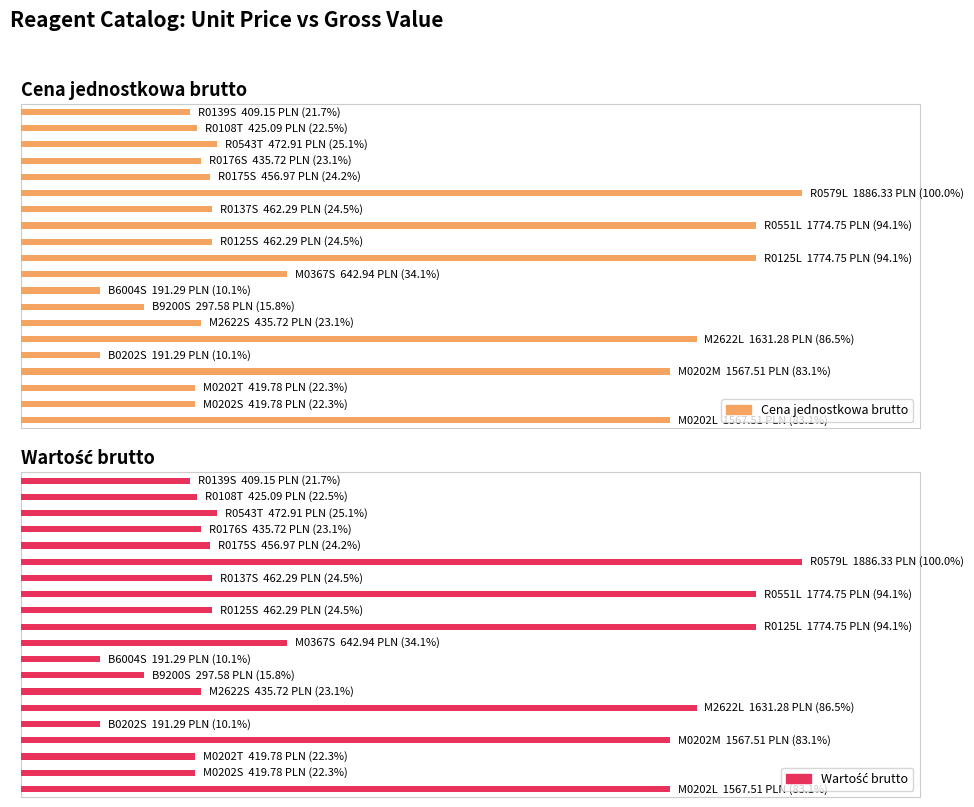

At 16, list the series in order from smallest to largest.

Cena jednostkowa brutto, Wartość brutto